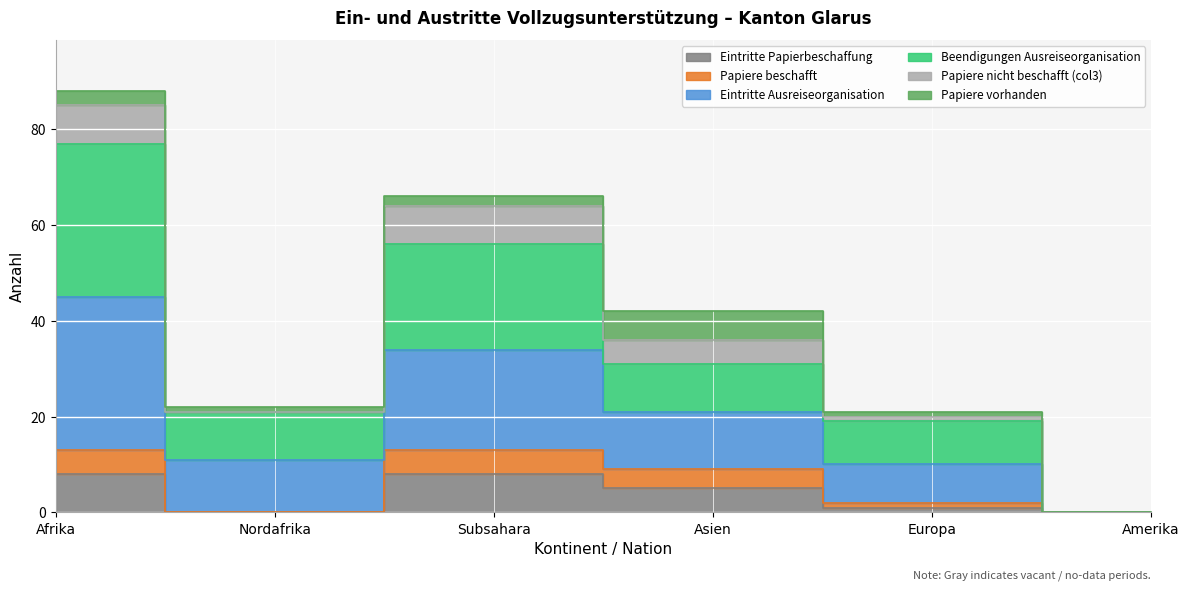

True or false: Eintritte Papierbeschaffung and Beendigungen Ausreiseorganisation intersect in this chart.

False